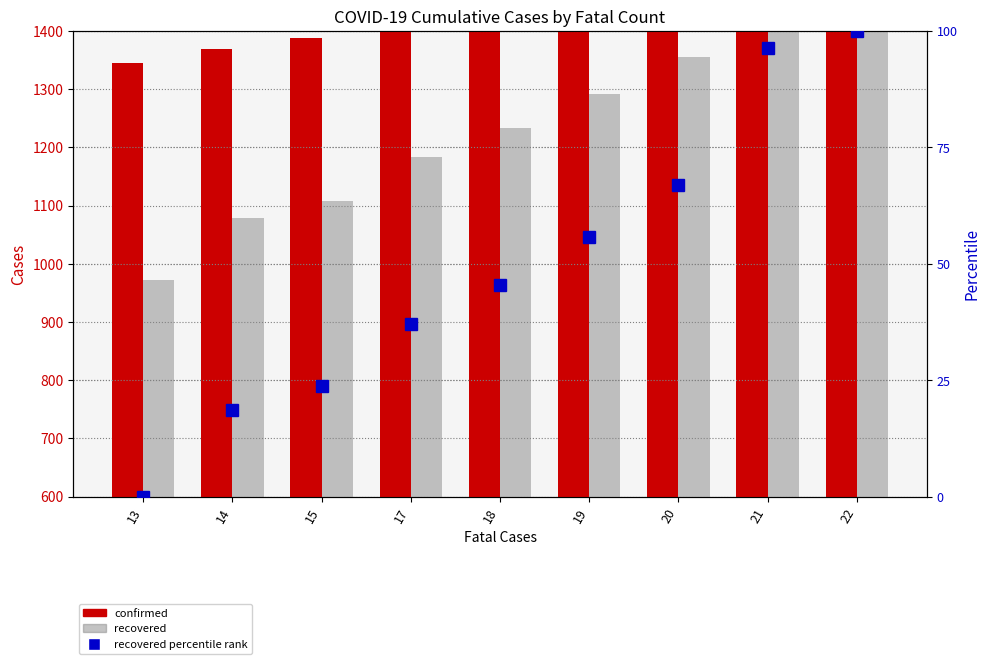

True or false: recovered has a value of 1524.0 at 21.

True